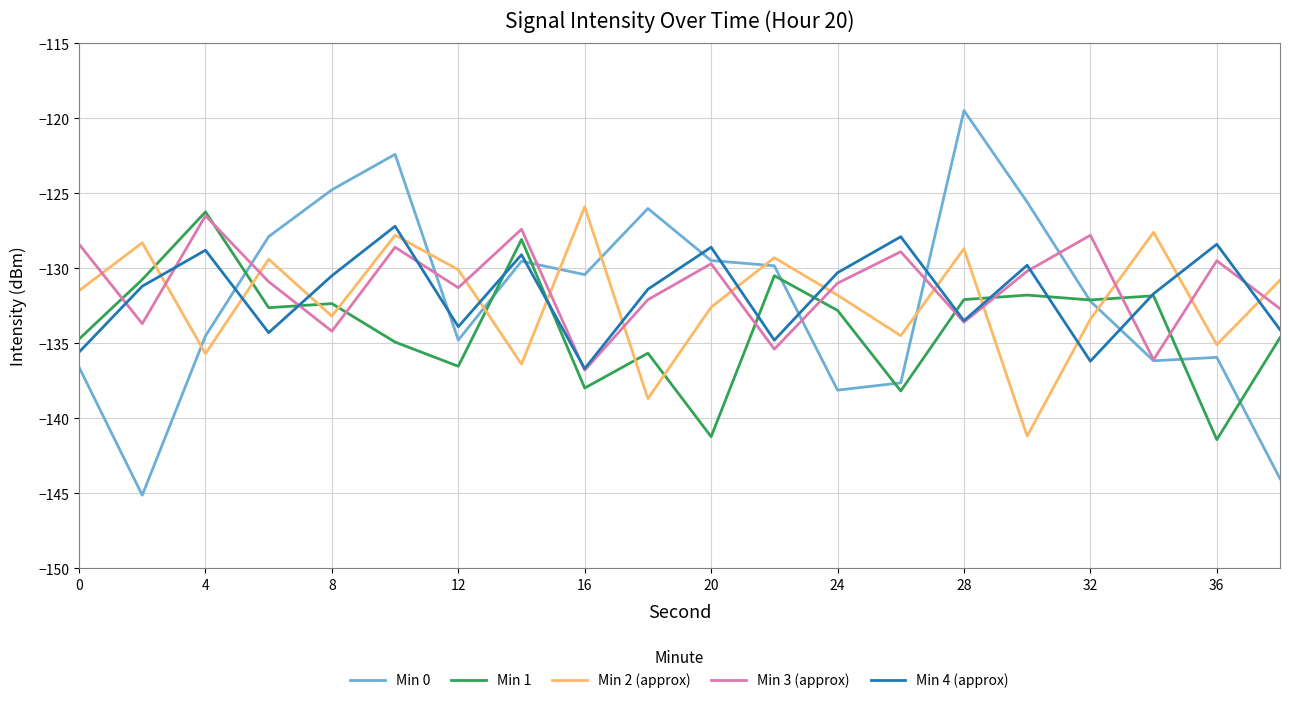

How many times do Min 2 (approx) and Min 4 (approx) cross each other?

14